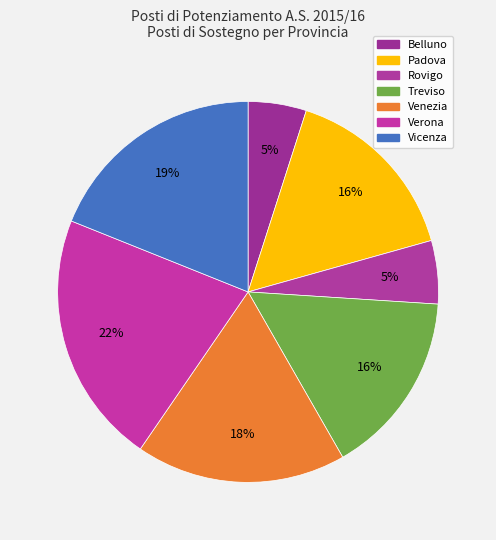

How many slices are in this pie chart?

7